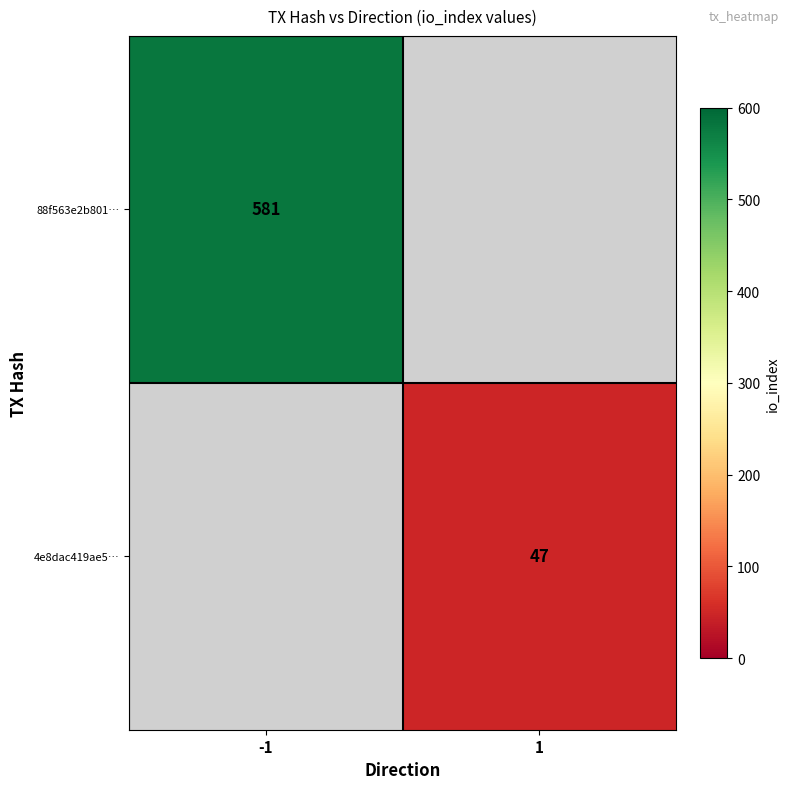

How many distinct data groups are displayed?

2